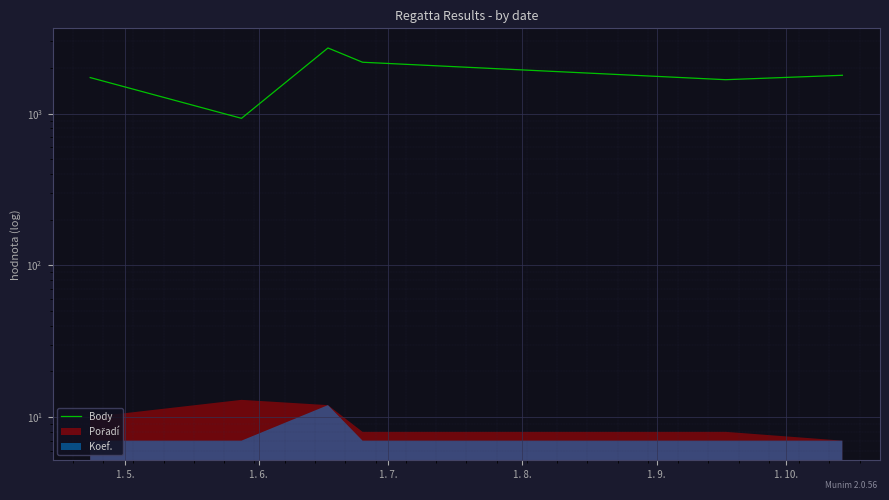

What position from the right is 1. 7.?

4